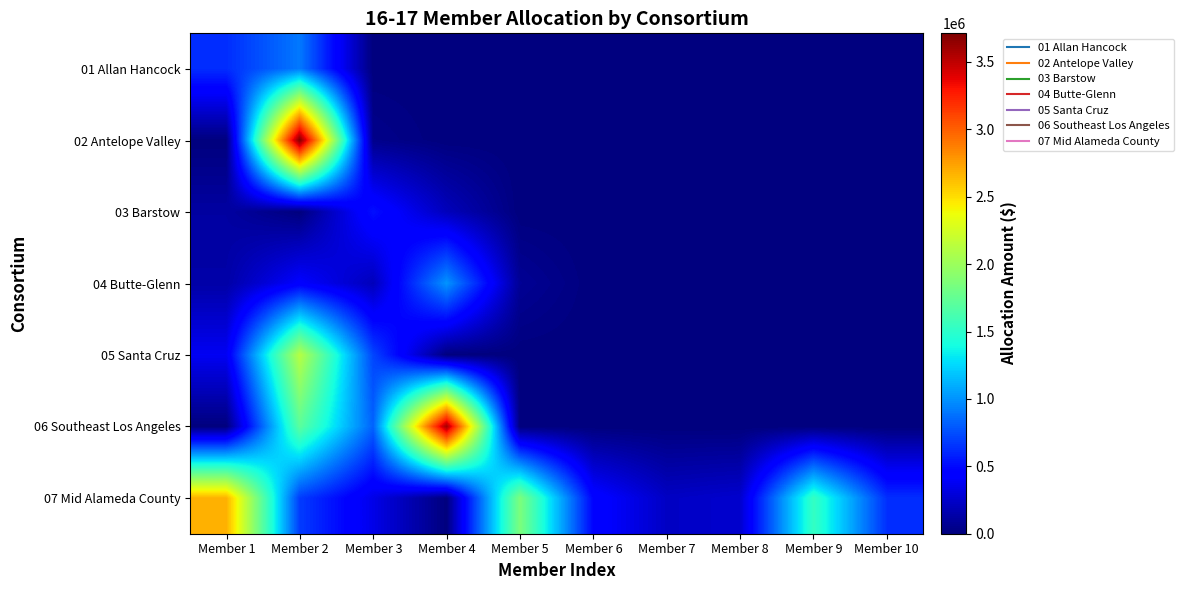

At Member 5, list the series in order from smallest to largest.

01 Allan Hancock, 02 Antelope Valley, 03 Barstow, 05 Santa Cruz, 06 Southeast Los Angeles, 04 Butte-Glenn, 07 Mid Alameda County